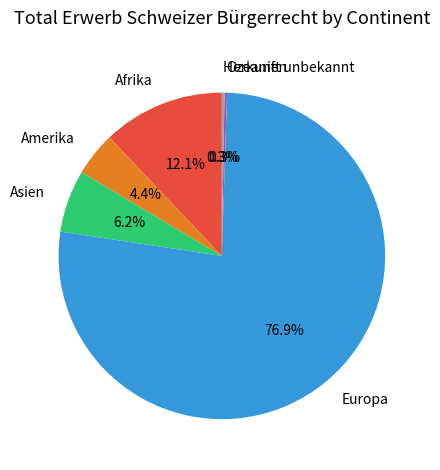

Which has a higher value, Afrika or Europa?

Europa